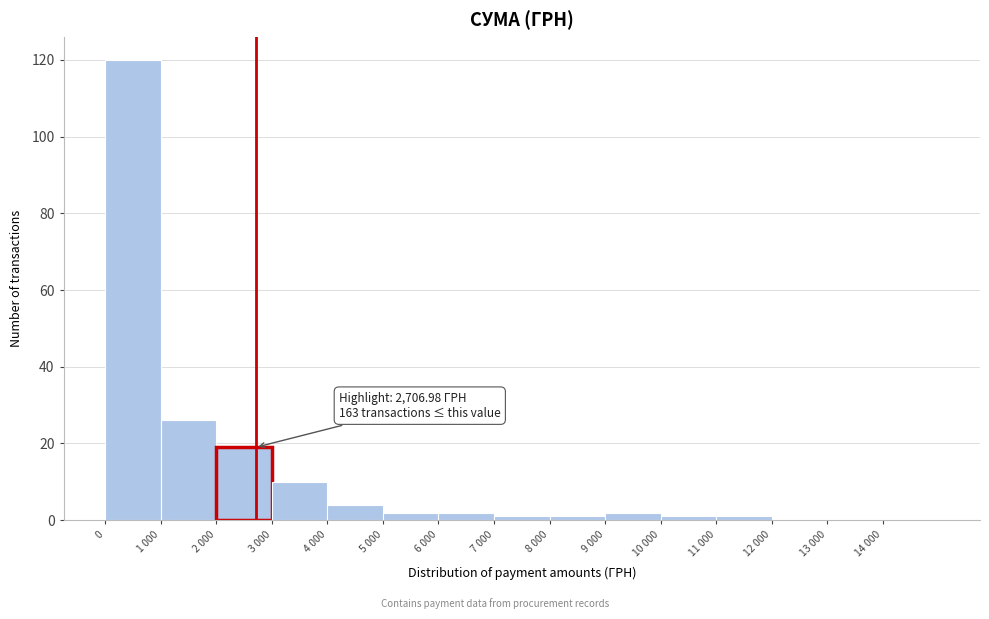

Reading left to right, extract all data points from this chart.

0=120	1 000=26	2 000=19	3 000=10	4 000=4	5 000=2	6 000=2	7 000=1	8 000=1	9 000=2	10 000=1	11 000=1	12 000=0	13 000=0	14 000=0